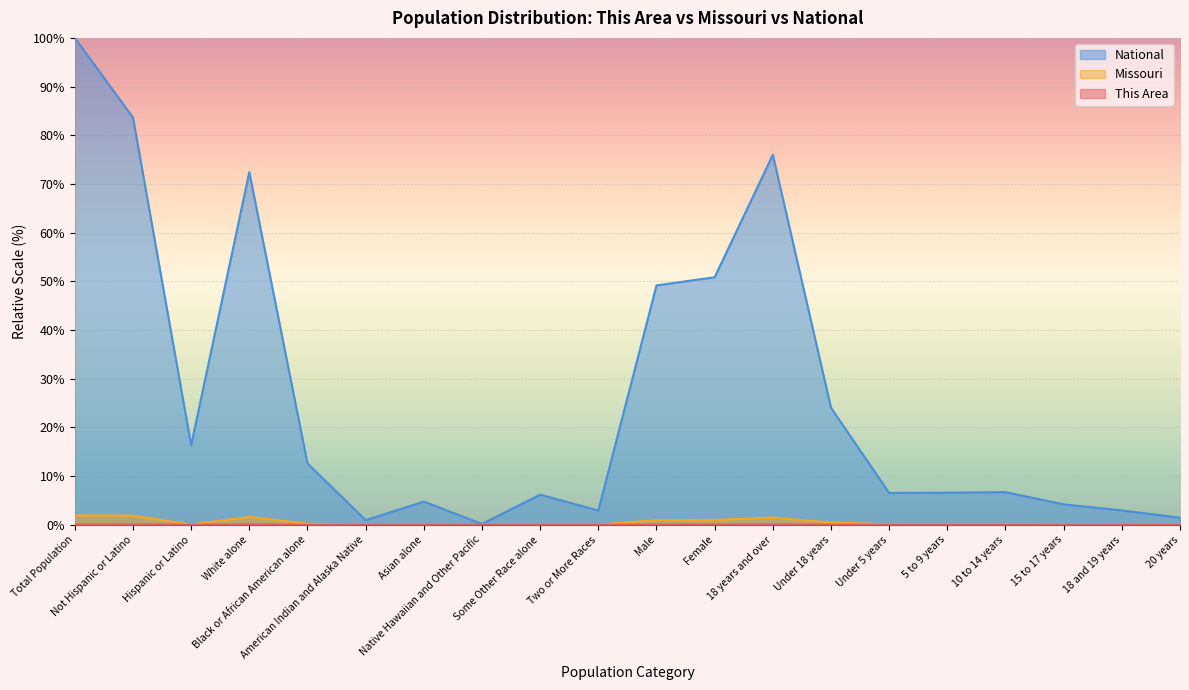

Which category has the highest value across all series?

Total Population